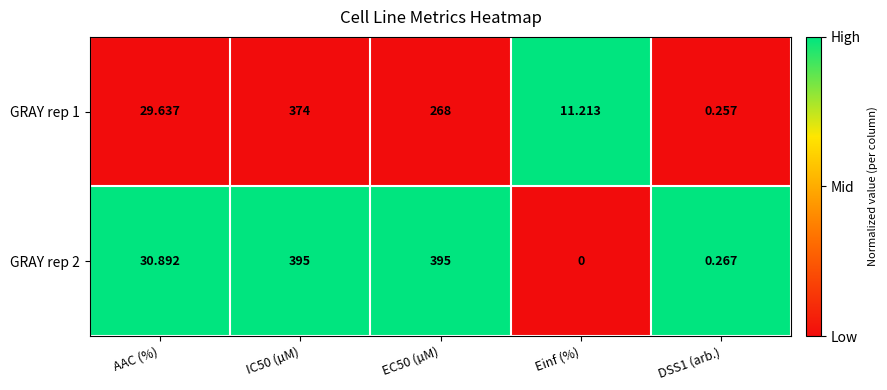

What is the greatest value displayed?

395.0